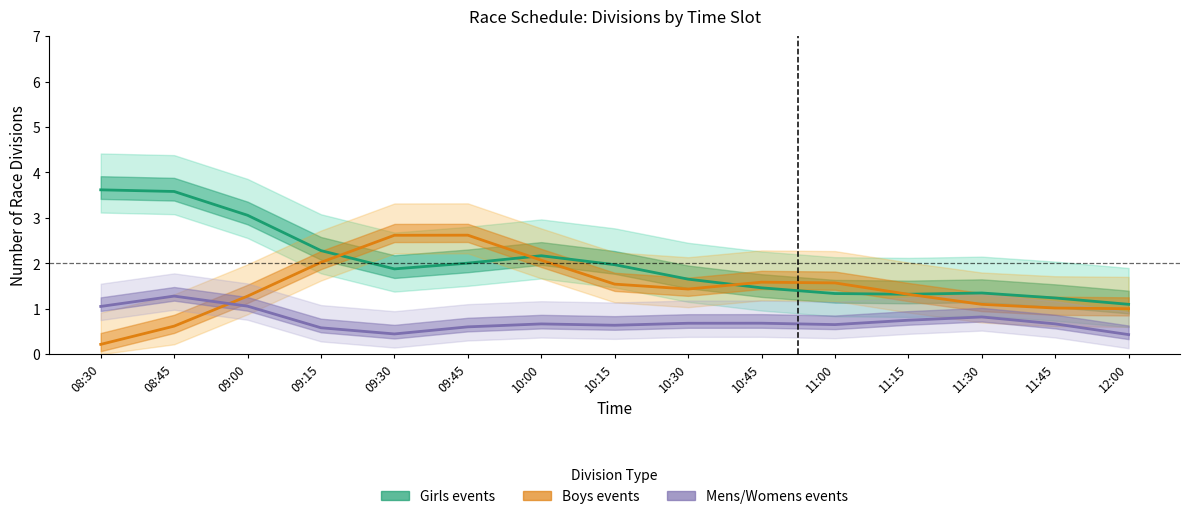

List the series in order of their overall mean, highest first.

Girls events, Boys events, Mens/Womens events